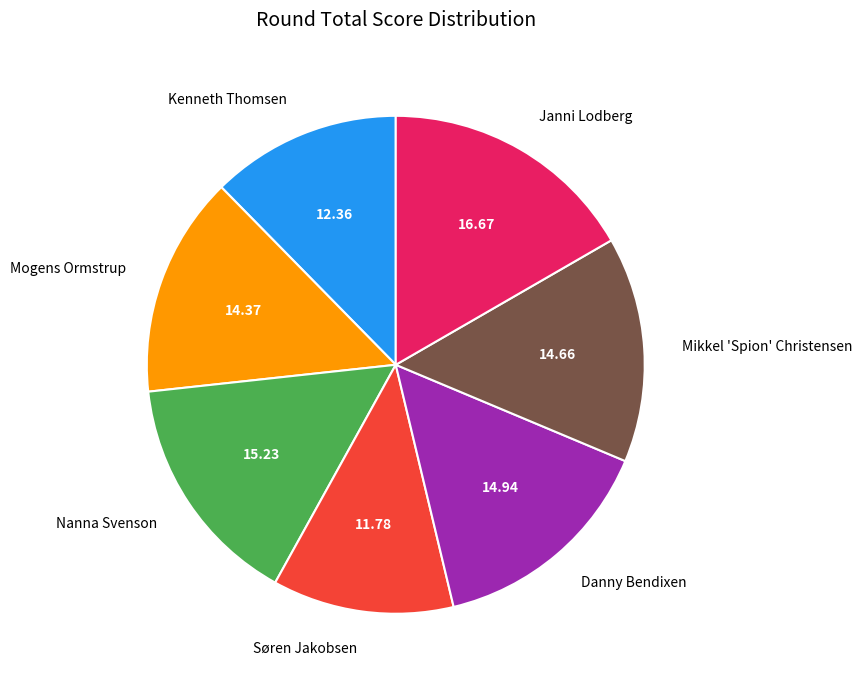

Which category has the smallest portion of the pie?

Søren Jakobsen